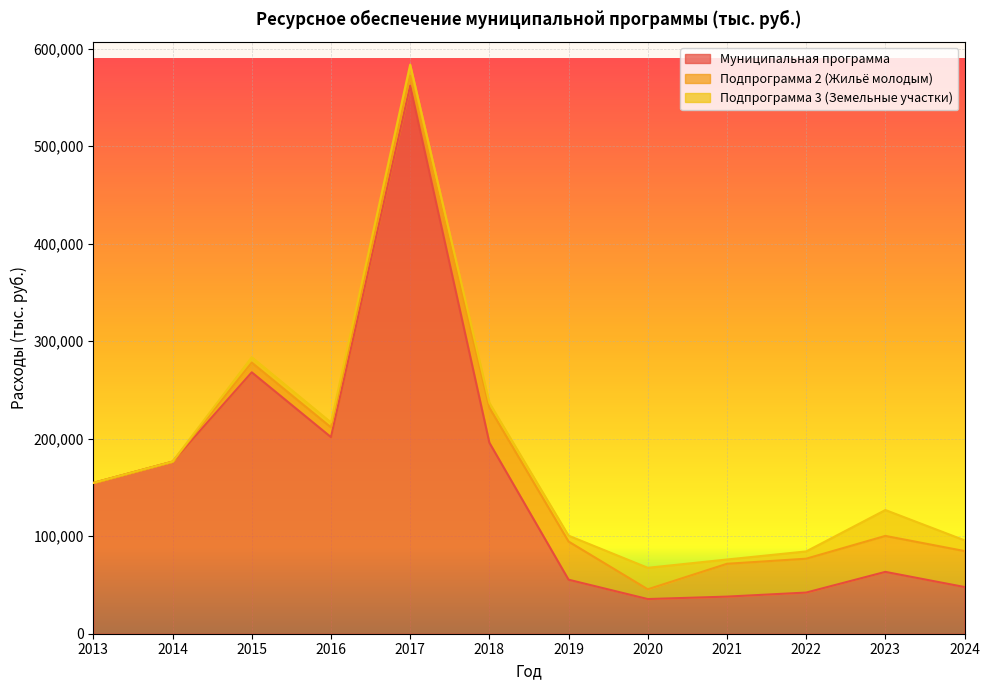

At which category does Подпрограмма 3 (Земельные участки) reach its first local valley?

2016